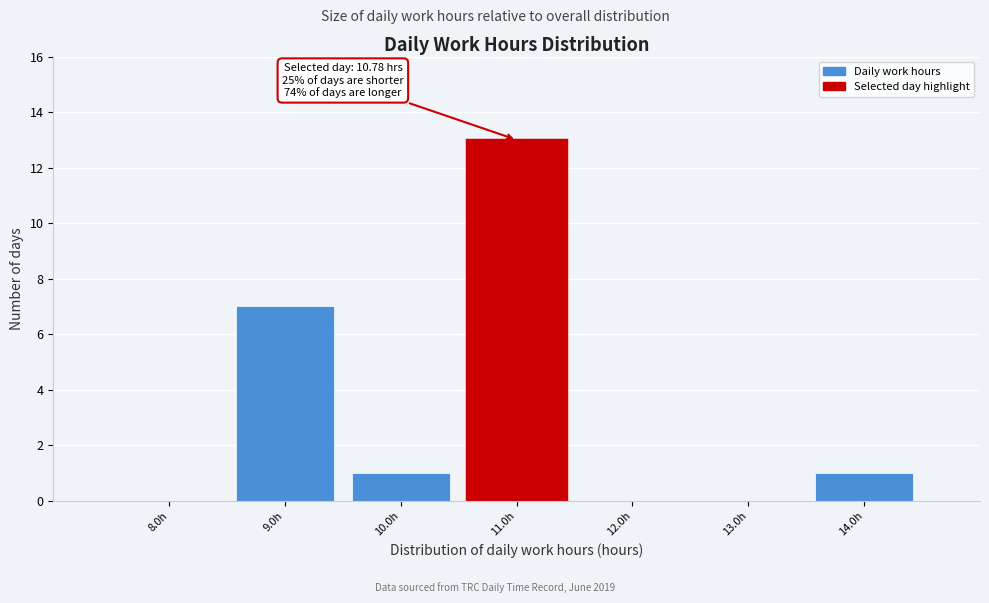

Over which range of the x-axis is the bar tallest?

10.5 to 11.5